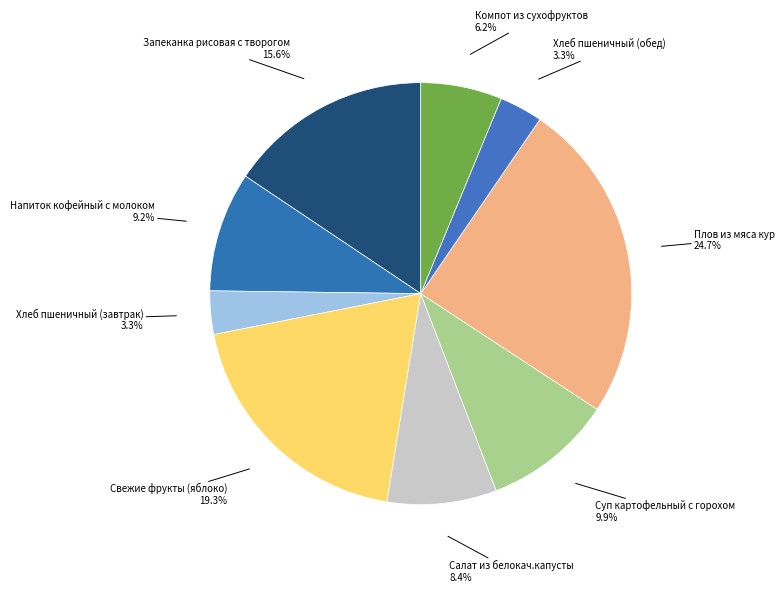

Which category has the biggest portion of the pie?

Плов из мяса кур